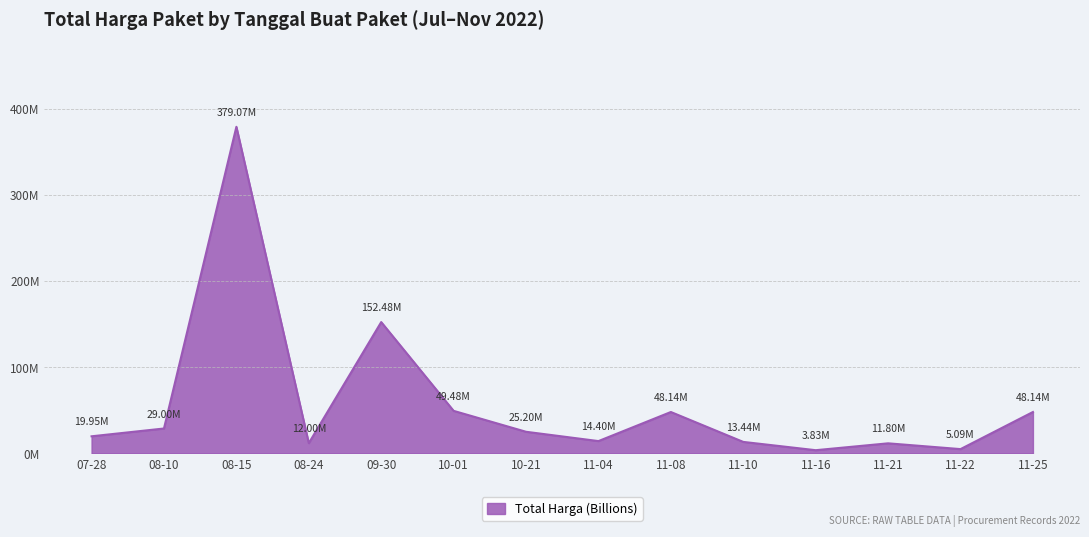

List the labels in order of value, largest first.

08-15, 09-30, 10-01, 11-08, 11-25, 08-10, 10-21, 07-28, 11-04, 11-10, 08-24, 11-21, 11-22, 11-16